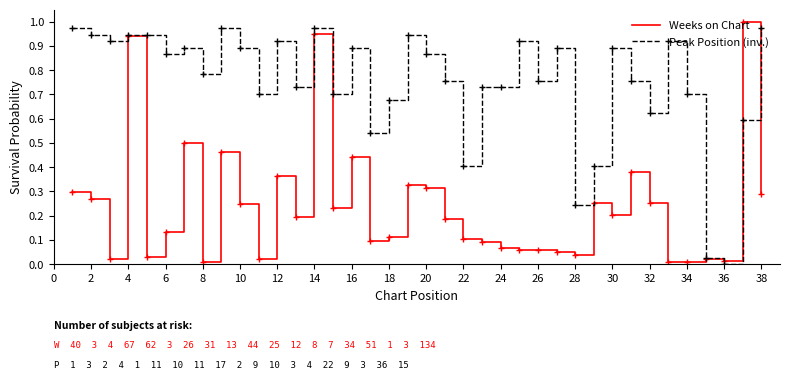

Rank the series by their average value, from highest to lowest.

Peak Position (inv.), Weeks on Chart